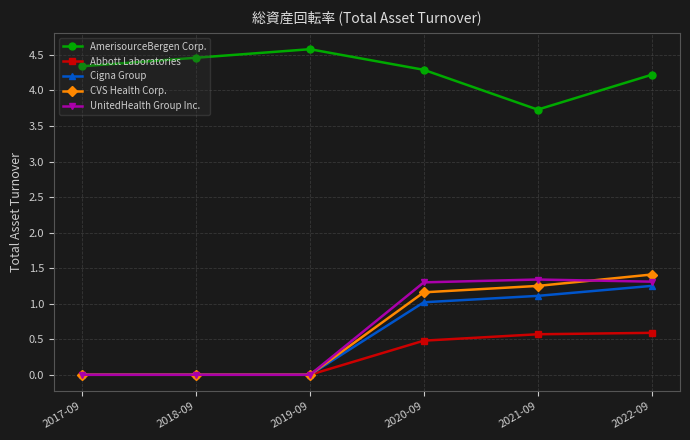

What is the label of the 1st point from the left?

2017-09